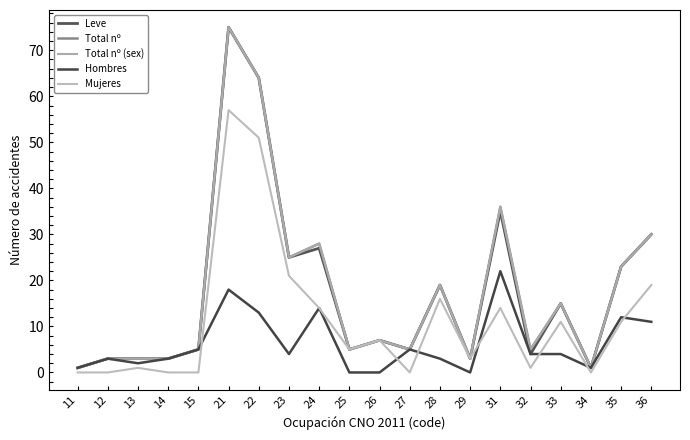

Is this an area chart (filled region under the line)?

No